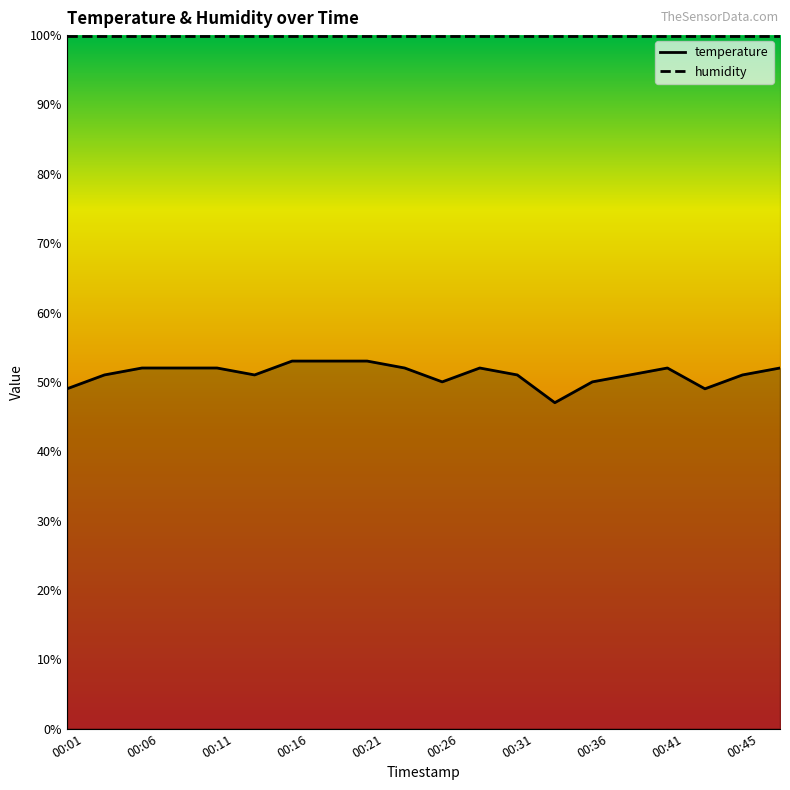

What is the ratio of the value at 00:09 to the value at 00:01?

1.1